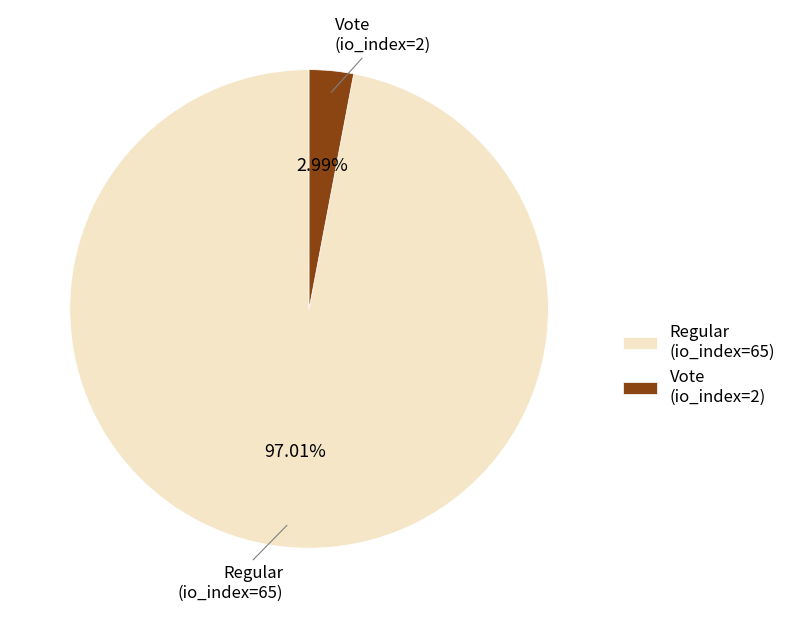

To the nearest percent, what is the difference between the largest and smallest slice percentages?

94%